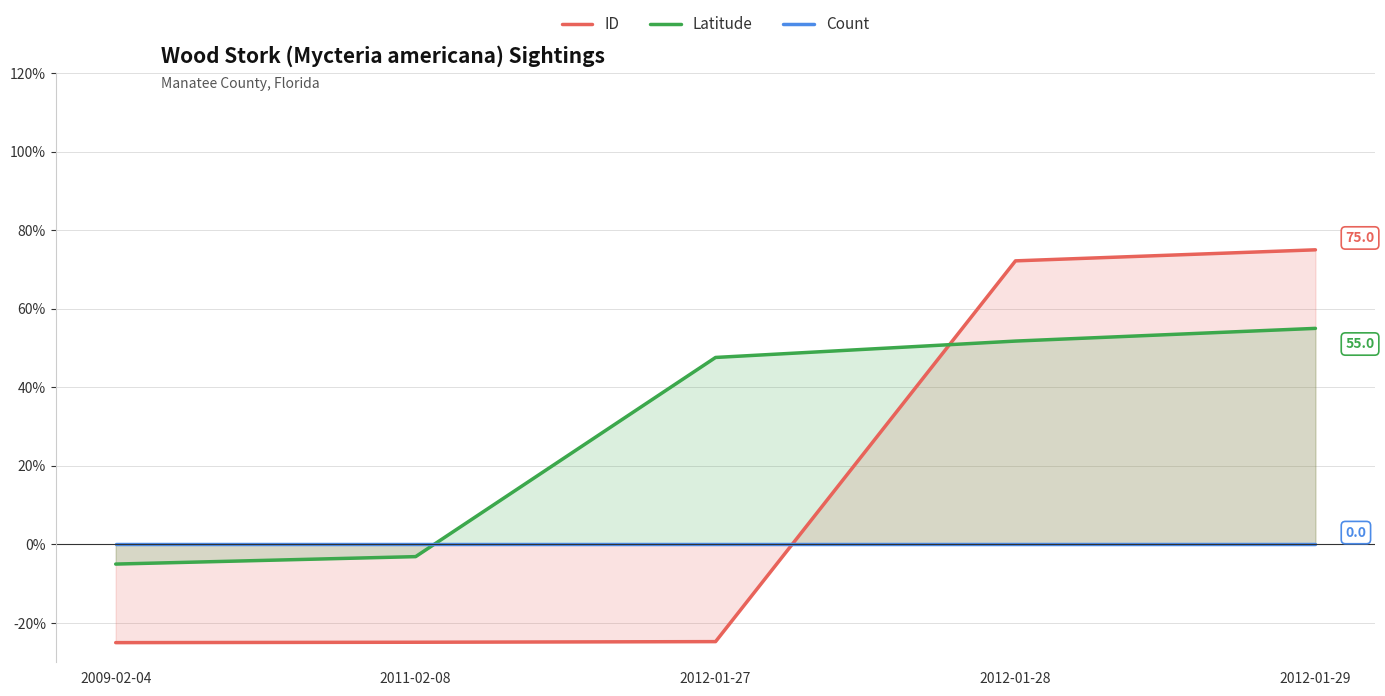

Rank the series by their maximum value, from lowest to highest.

Count, Latitude, ID